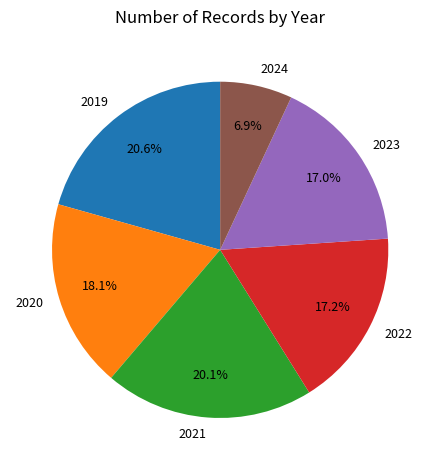

How many slices are in this pie chart?

6